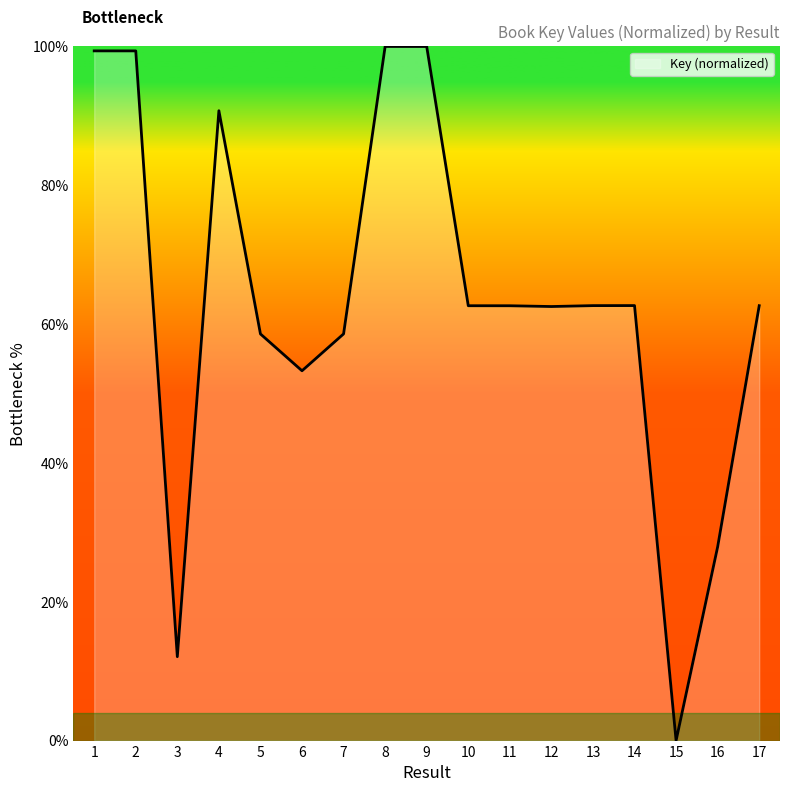

What is the average value?

63.3